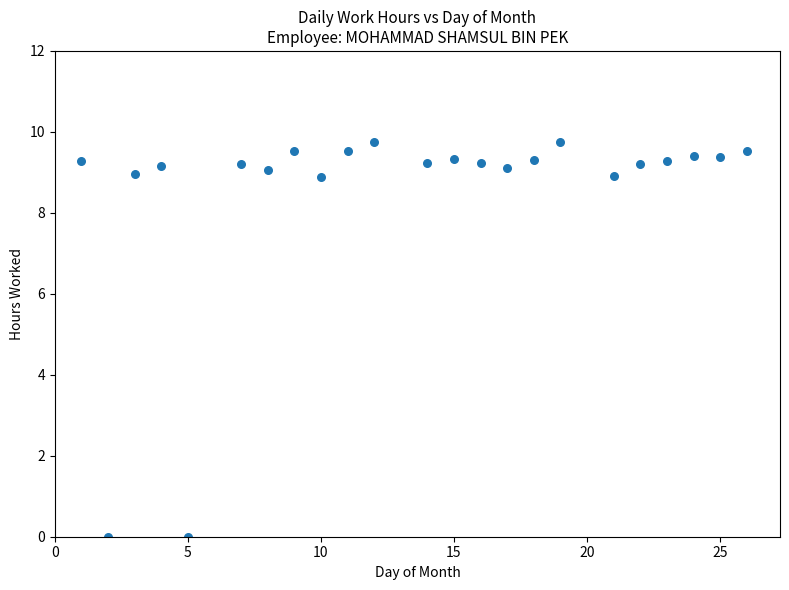

What is the range of X values (max minus min)?

25.0